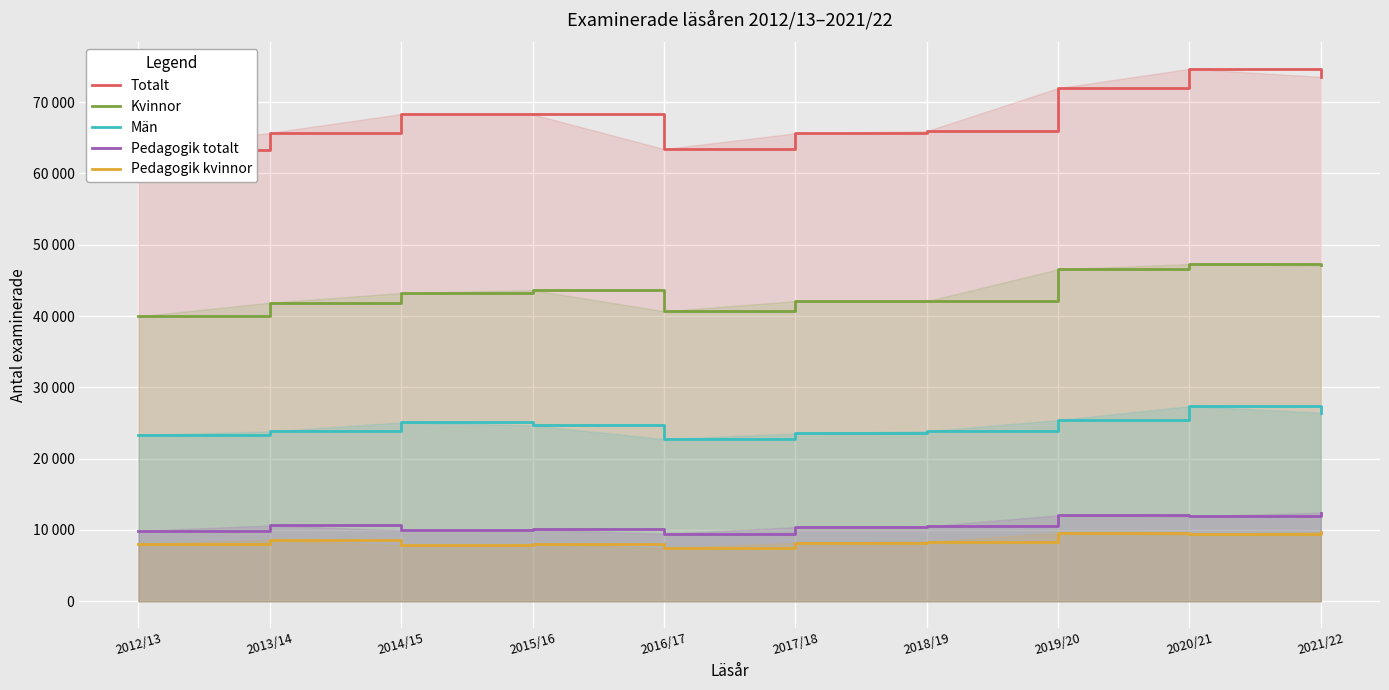

True or false: Kvinnor and Pedagogik totalt cross at least once.

False